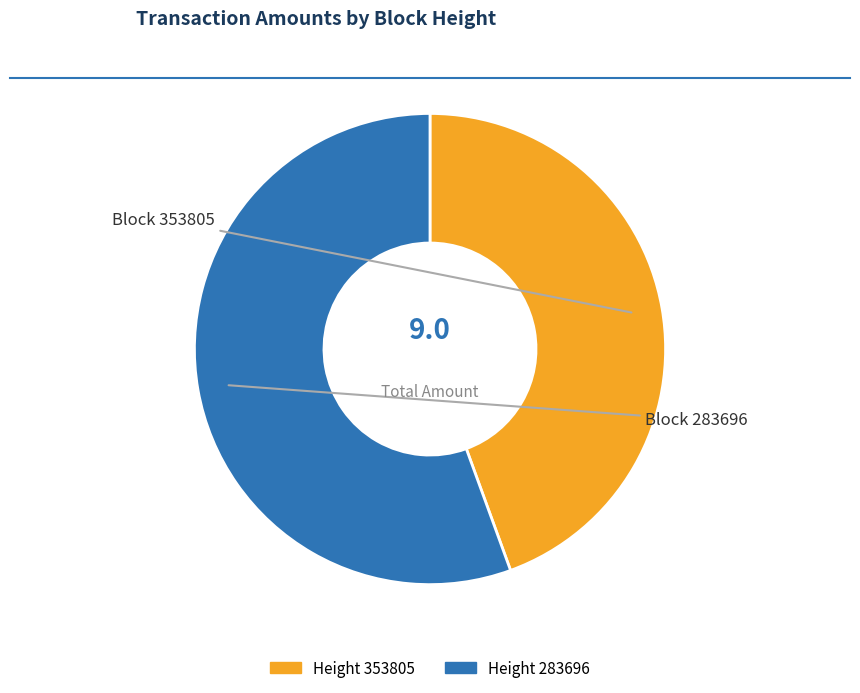

How many slices are in this pie chart?

2